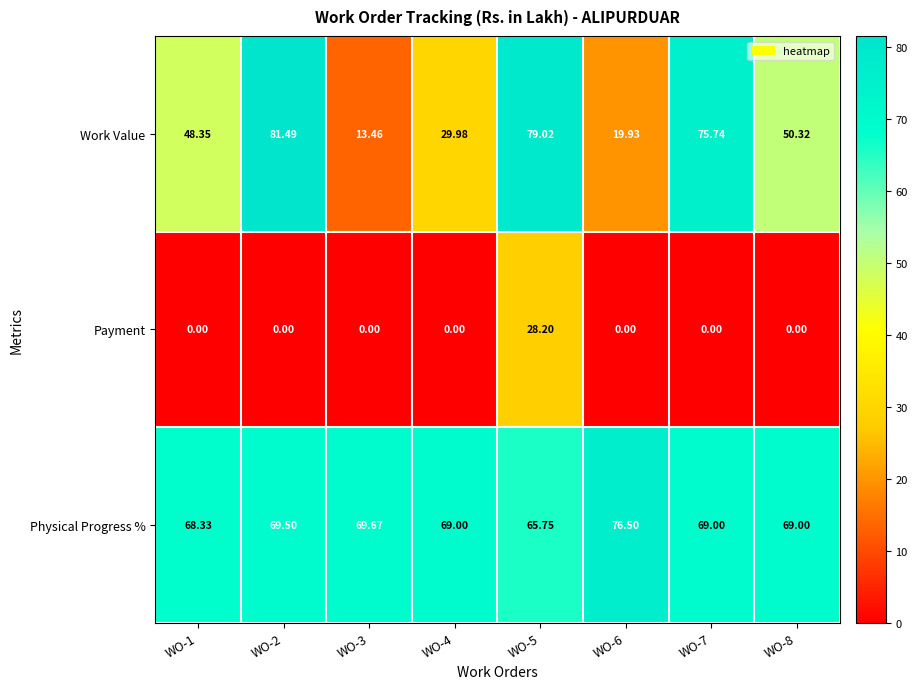

Between WO-4 and WO-6, which series saw the biggest shift?

Work Value